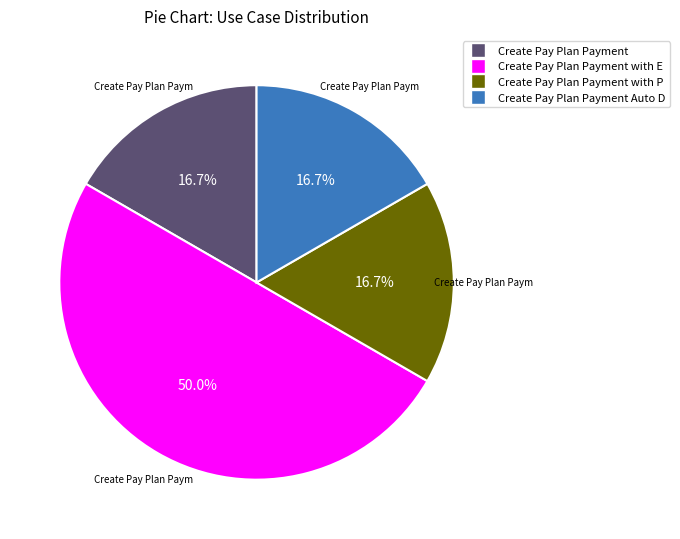

Rank the categories by value from lowest to highest.

Create Pay Plan Payment, Create Pay Plan Payment with Payment Distribution, Create Pay Plan Payment Auto Distribution, Create Pay Plan Payment with Excess amount